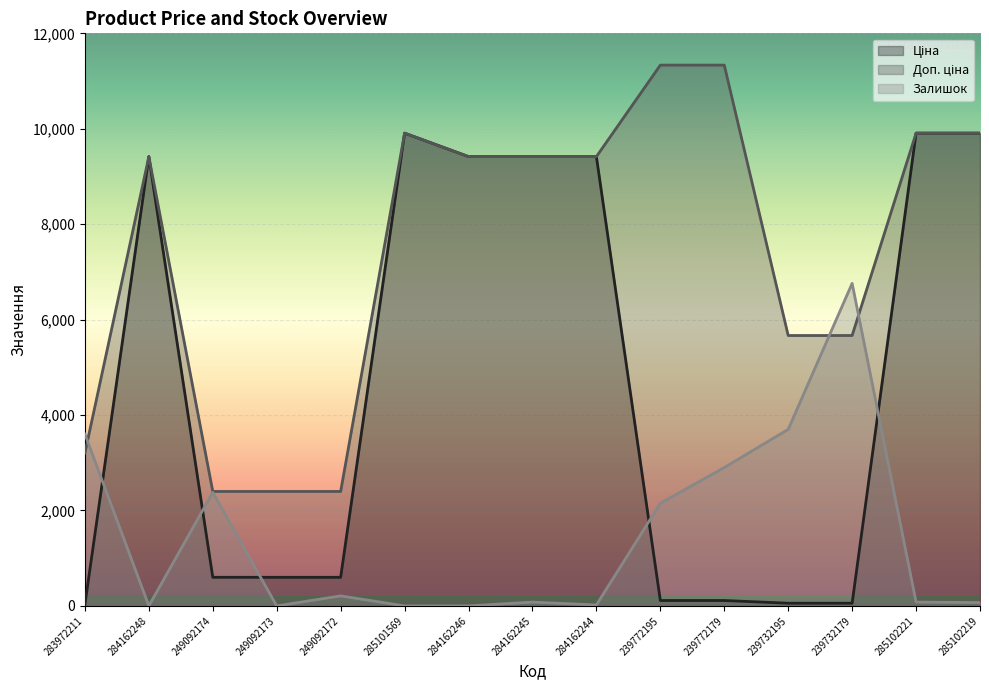

Which series changed the most between 249092174 and 285102221?

Ціна